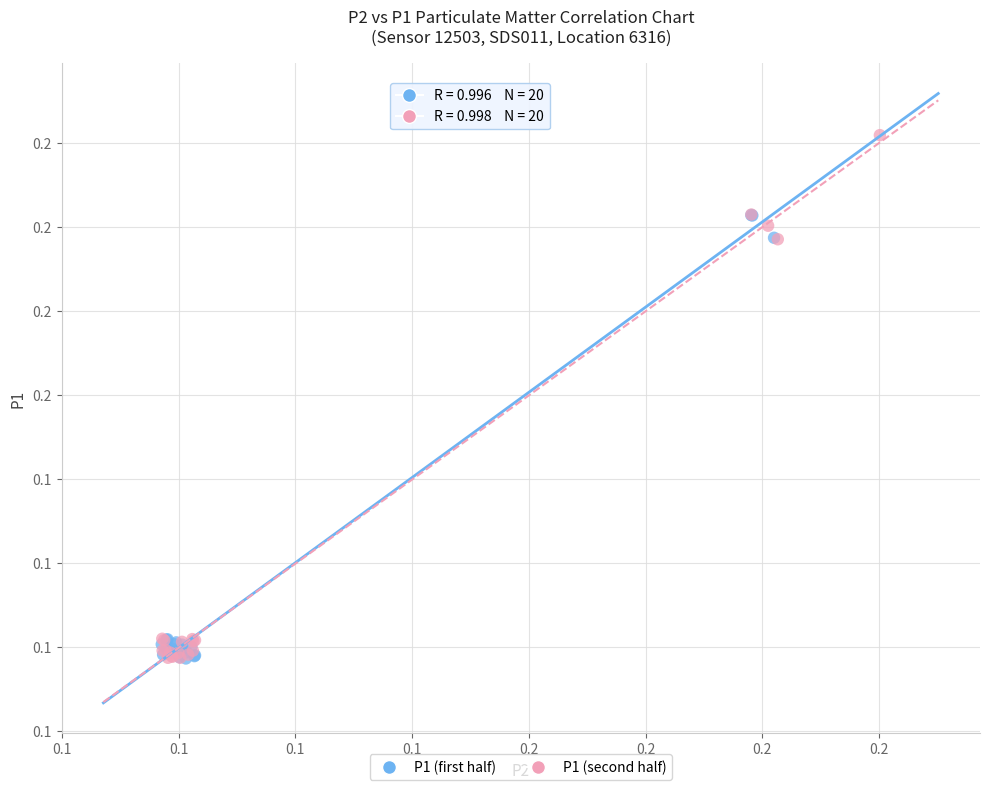

What are all the series names shown in the legend?

P1 (first half), P1 (second half)